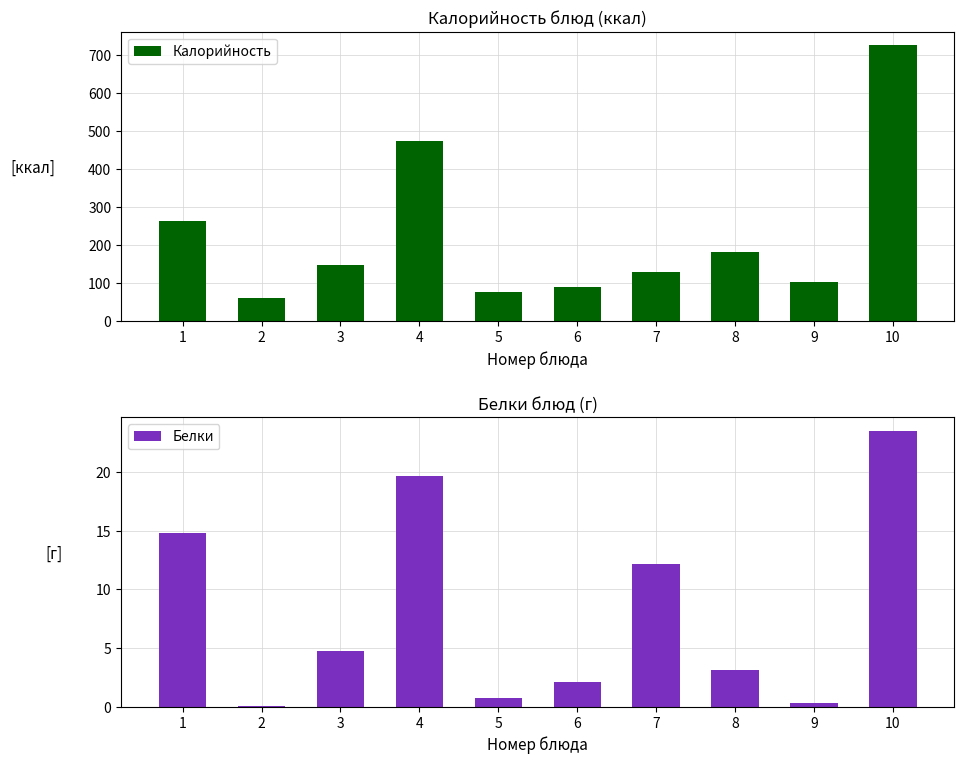

How many distinct data groups are displayed?

2